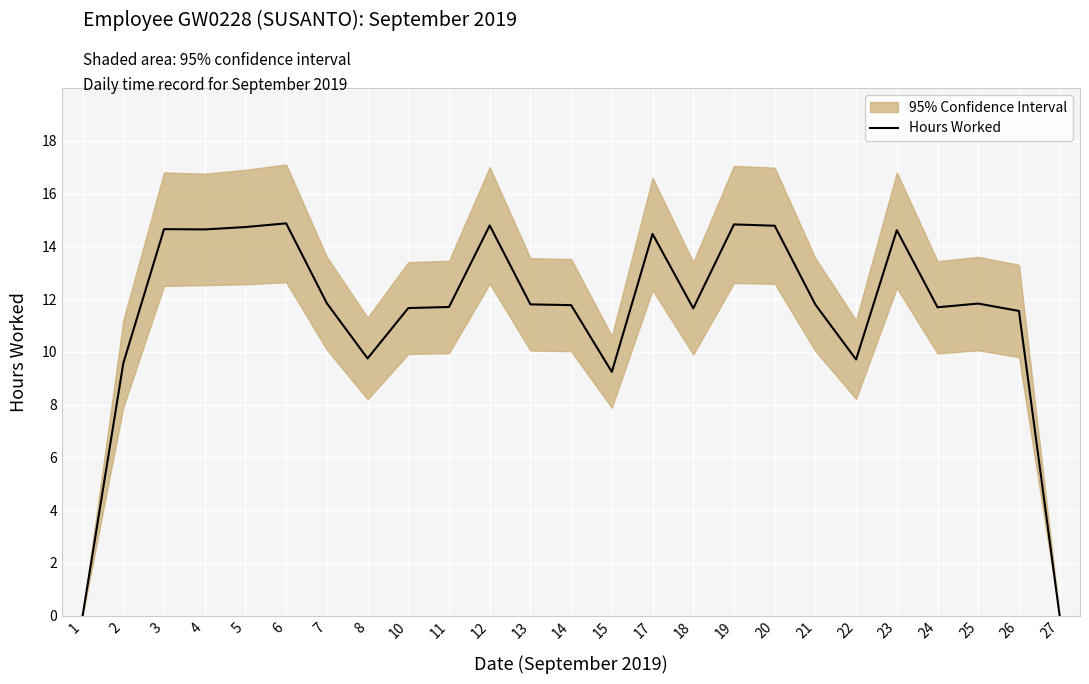

Which category has the lowest value across all series?

1